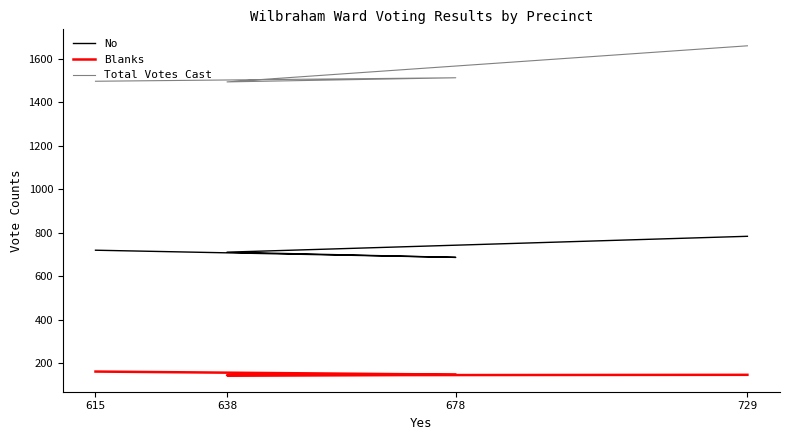

List the series in order of their overall mean, highest first.

Total Votes Cast, No, Blanks